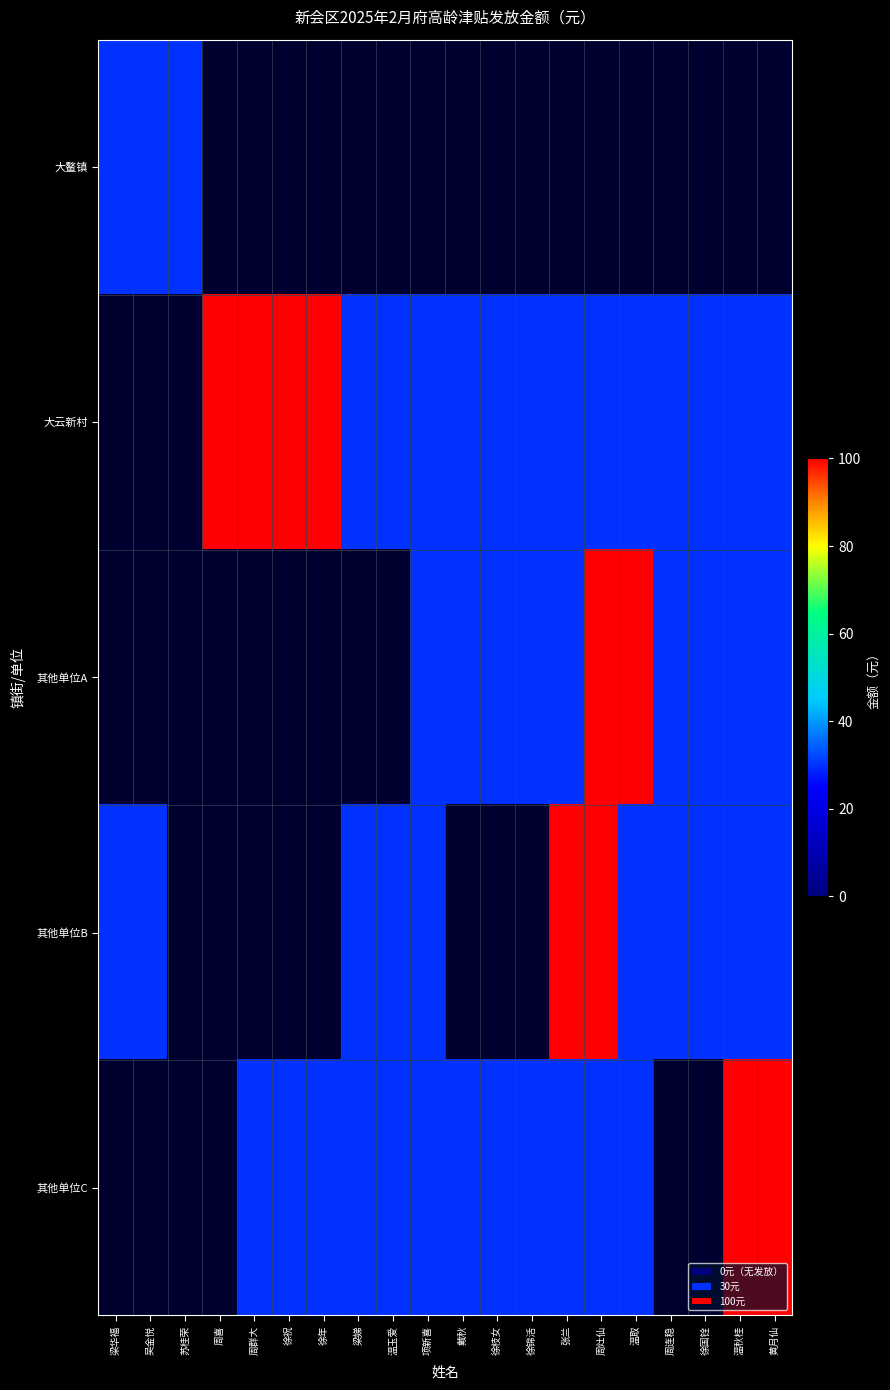

What is the approximate value of 其他单位B at 梁娣?

30.0